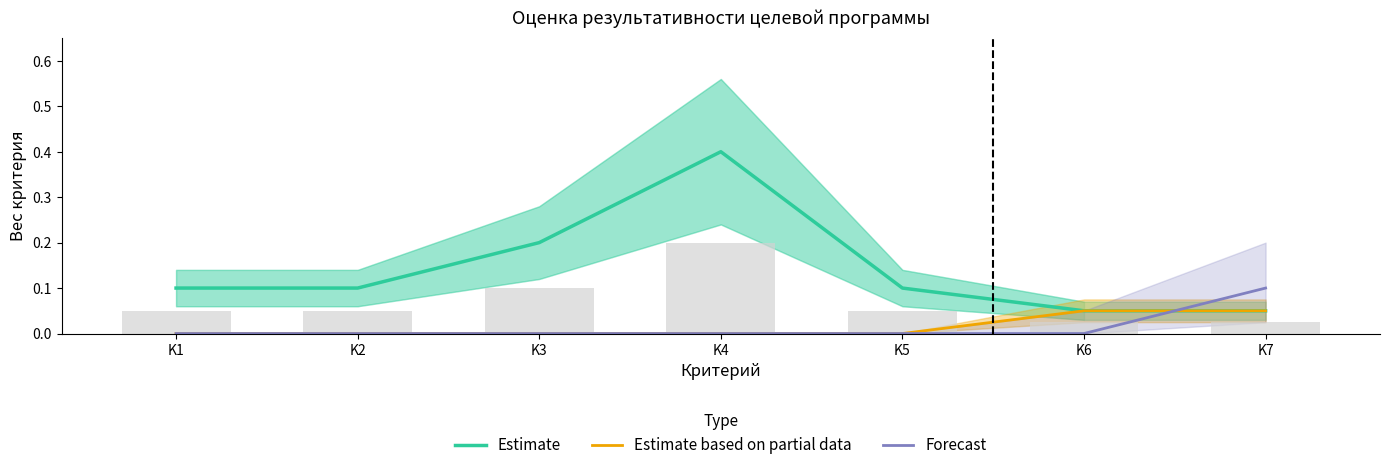

Rank the series by their maximum value, from lowest to highest.

Estimate based on partial data, Forecast, Estimate